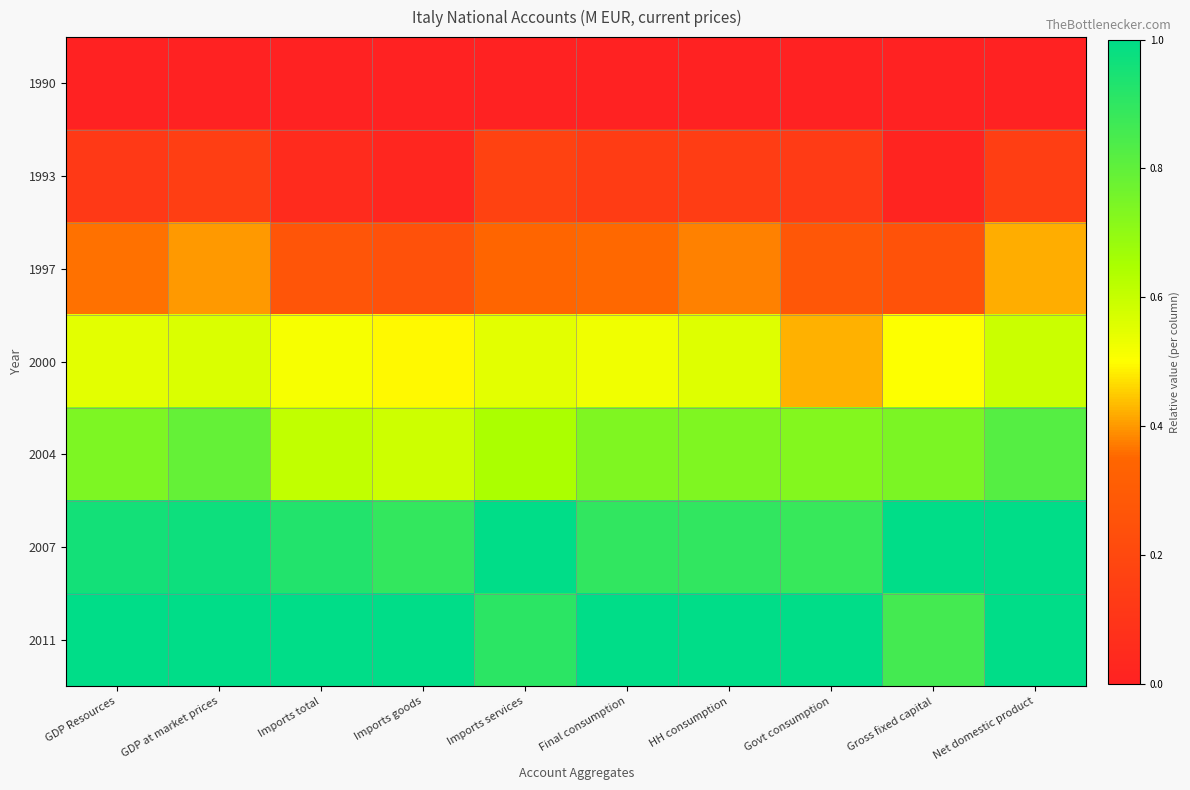

Reading right to left, extract all data points from this chart.

1990: Net domestic product=0.0	Gross fixed capital=0.0	Govt consumption=0.0	HH consumption=0.0	Final consumption=0.0	Imports services=0.0	Imports goods=0.0	Imports total=0.0	GDP at market prices=0.0	GDP Resources=0.0
1993: Net domestic product=0.1	Gross fixed capital=0.0	Govt consumption=0.1	HH consumption=0.1	Final consumption=0.1	Imports services=0.2	Imports goods=0.0	Imports total=0.1	GDP at market prices=0.1	GDP Resources=0.1
1997: Net domestic product=0.4	Gross fixed capital=0.3	Govt consumption=0.3	HH consumption=0.4	Final consumption=0.4	Imports services=0.4	Imports goods=0.2	Imports total=0.3	GDP at market prices=0.4	GDP Resources=0.4
2000: Net domestic product=0.6	Gross fixed capital=0.5	Govt consumption=0.4	HH consumption=0.6	Final consumption=0.5	Imports services=0.5	Imports goods=0.5	Imports total=0.5	GDP at market prices=0.6	GDP Resources=0.5
2004: Net domestic product=0.8	Gross fixed capital=0.7	Govt consumption=0.7	HH consumption=0.7	Final consumption=0.7	Imports services=0.6	Imports goods=0.6	Imports total=0.6	GDP at market prices=0.8	GDP Resources=0.7
2007: Net domestic product=1.0	Gross fixed capital=1.0	Govt consumption=0.9	HH consumption=0.9	Final consumption=0.9	Imports services=1.0	Imports goods=0.9	Imports total=0.9	GDP at market prices=1.0	GDP Resources=1.0
2011: Net domestic product=1.0	Gross fixed capital=0.9	Govt consumption=1.0	HH consumption=1.0	Final consumption=1.0	Imports services=0.9	Imports goods=1.0	Imports total=1.0	GDP at market prices=1.0	GDP Resources=1.0